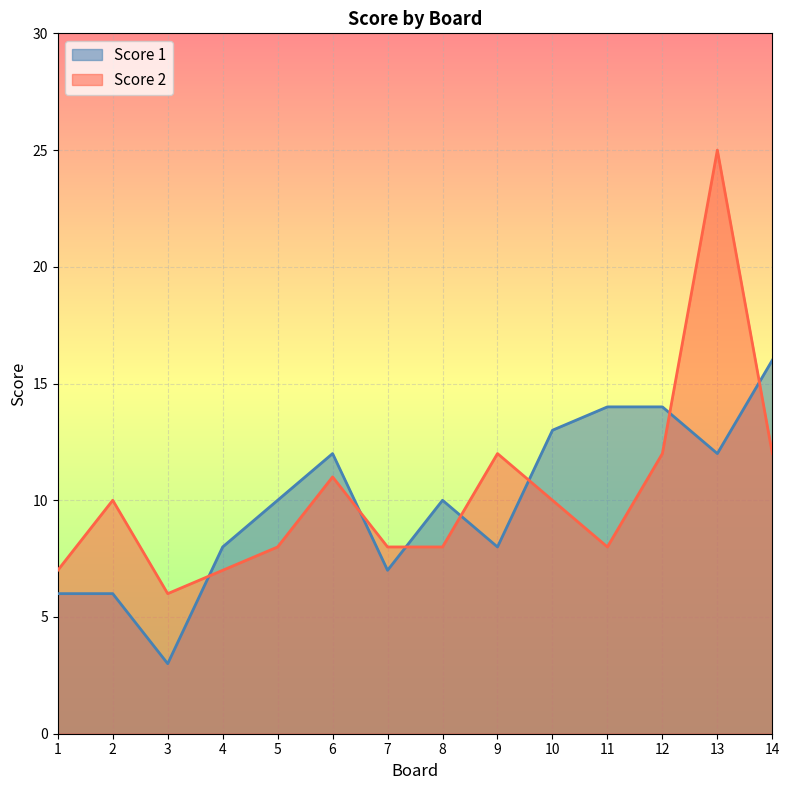

Is the value of Score 2 at 13 greater than the value of Score 1 at 6?

Yes